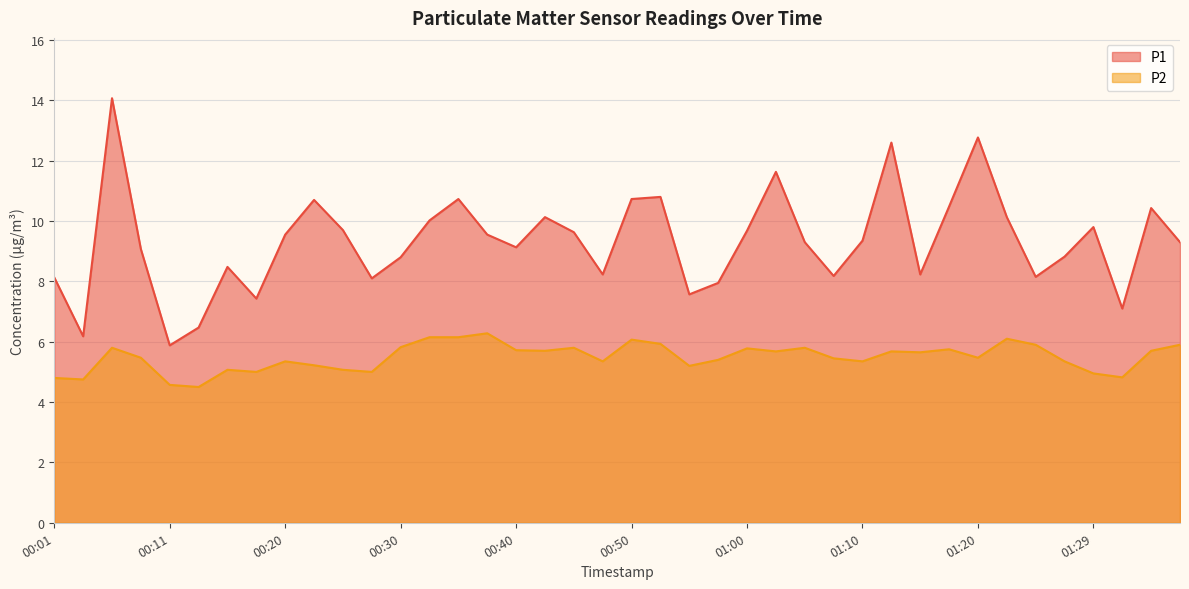

Reading left to right, list all the values displayed in this chart.

P1: 8.1	6.2	14.1	9.1	5.9	6.5	8.5	7.4	9.6	10.7	9.7	8.1	8.8	10.0	10.7	9.6	9.1	10.1	9.6	8.2	10.7	10.8	7.6	8.0	9.7	11.6	9.3	8.2	9.3	12.6	8.2	10.5	12.8	10.1	8.2	8.8	9.8	7.1	10.4	9.3
P2: 4.8	4.8	5.8	5.5	4.6	4.5	5.1	5.0	5.3	5.2	5.1	5.0	5.8	6.2	6.2	6.3	5.7	5.7	5.8	5.3	6.1	5.9	5.2	5.4	5.8	5.7	5.8	5.5	5.3	5.7	5.7	5.8	5.5	6.1	5.9	5.3	5.0	4.8	5.7	5.9